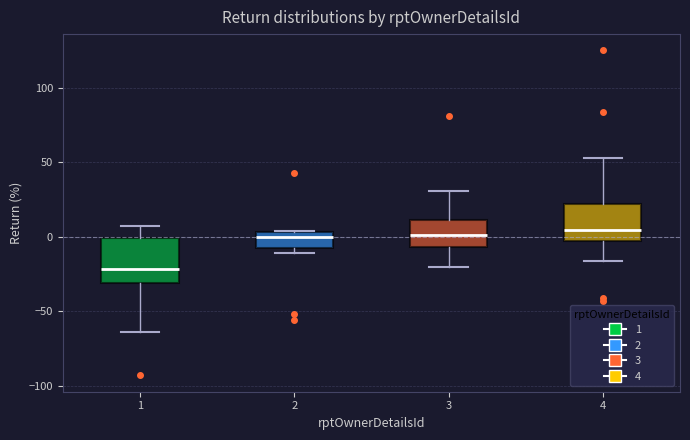

Reading left to right, read every box against the y-axis: the position of its median line, the range the box covers, and the ends of its whiskers. The values are not printed on the chart, so give them approximately, as read against the axis.

1: median -20, box -30 to 0, whiskers -65 to 5
2: median 0, box -5 to 5, whiskers -10 to 5
3: median 0, box -5 to 10, whiskers -20 to 30
4: median 5, box -5 to 20, whiskers -15 to 55